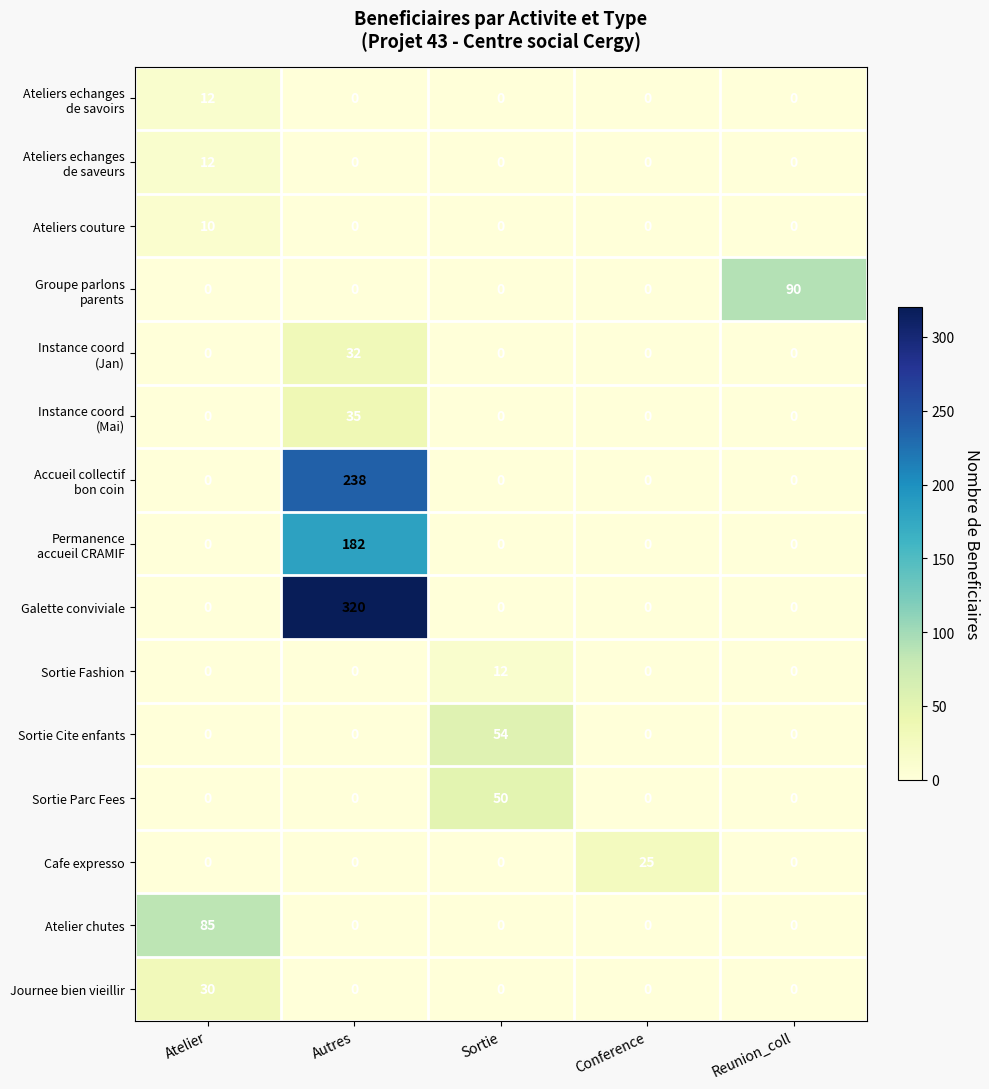

The value of Sortie Parc Fees at Conference is 0. True or false?

True